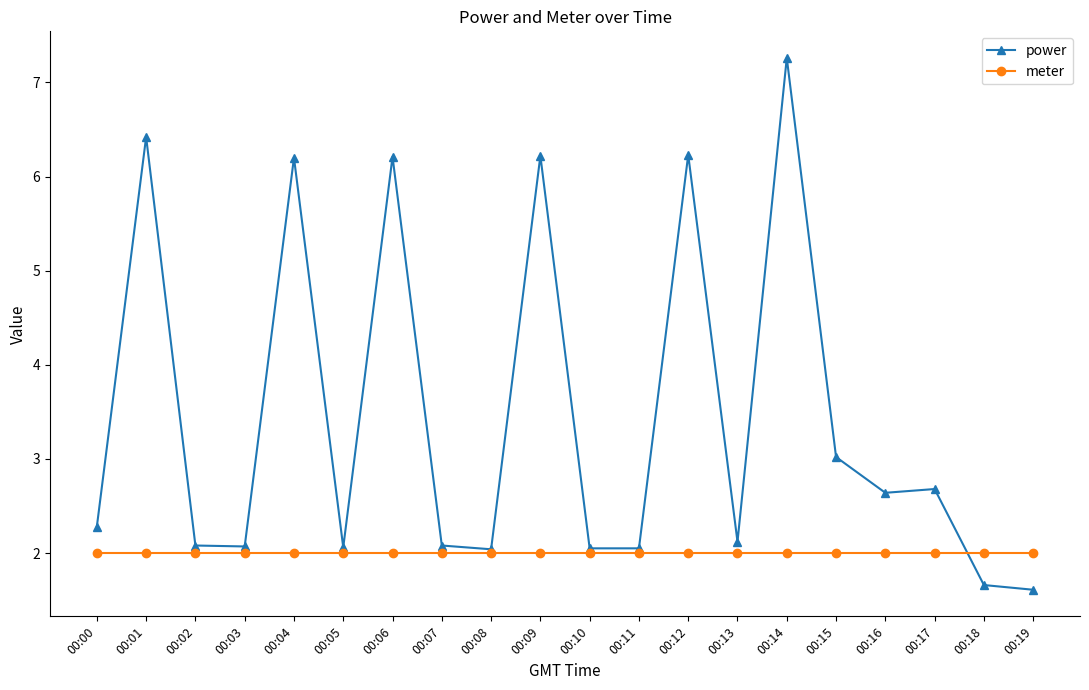

What is the value of the meter point at the 19th from the left?

2.0